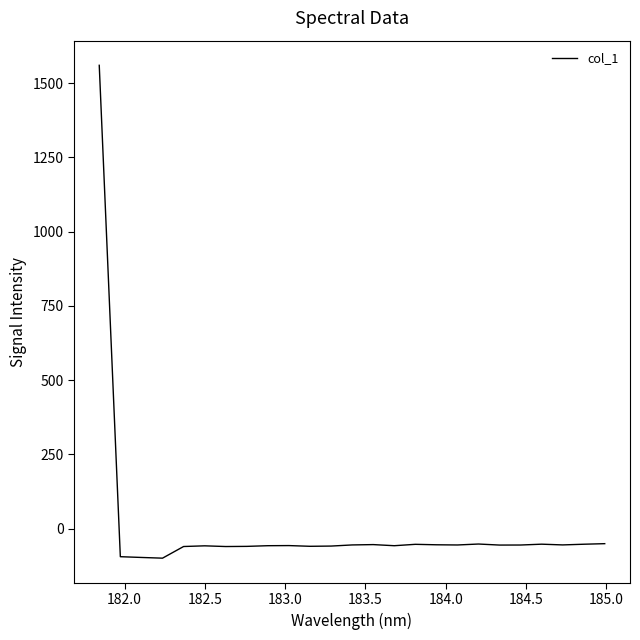

What is the maximum value shown in the chart?

1560.0